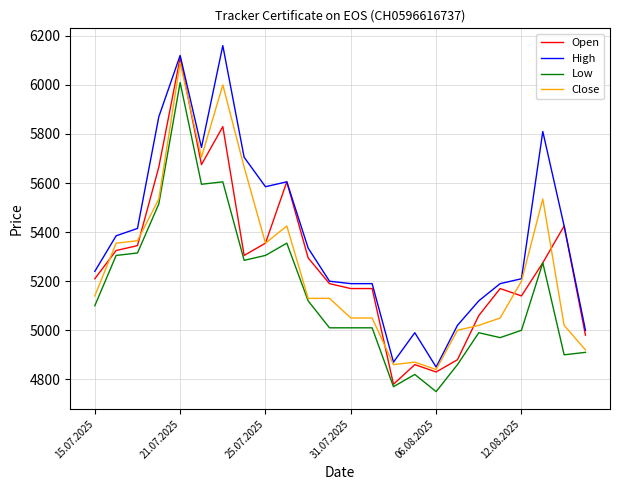

Does the chart have visible grid lines?

Yes